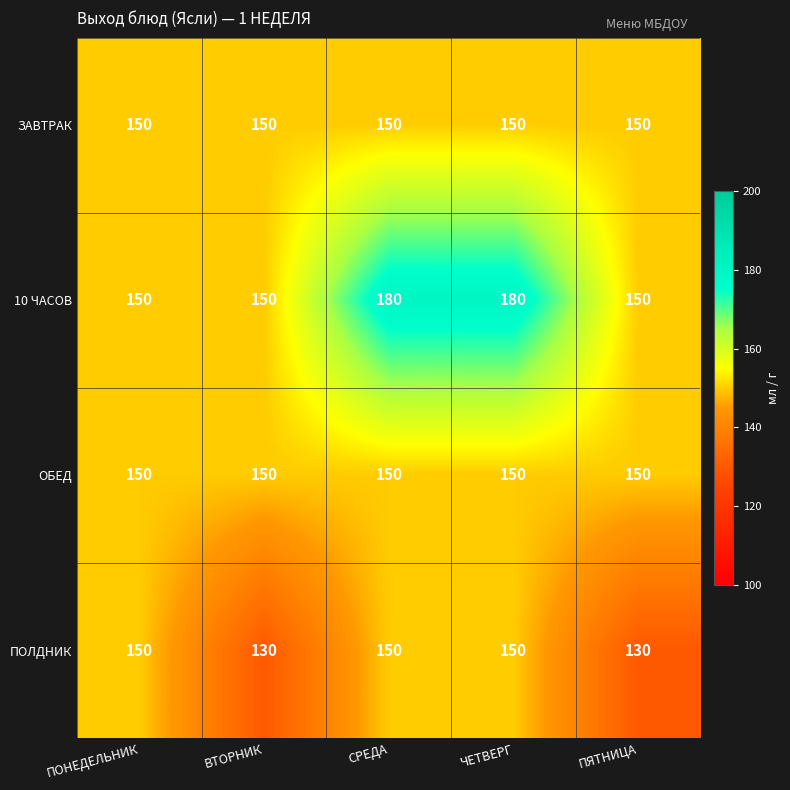

Read the 10 ЧАСОВ value at ВТОРНИК.

150